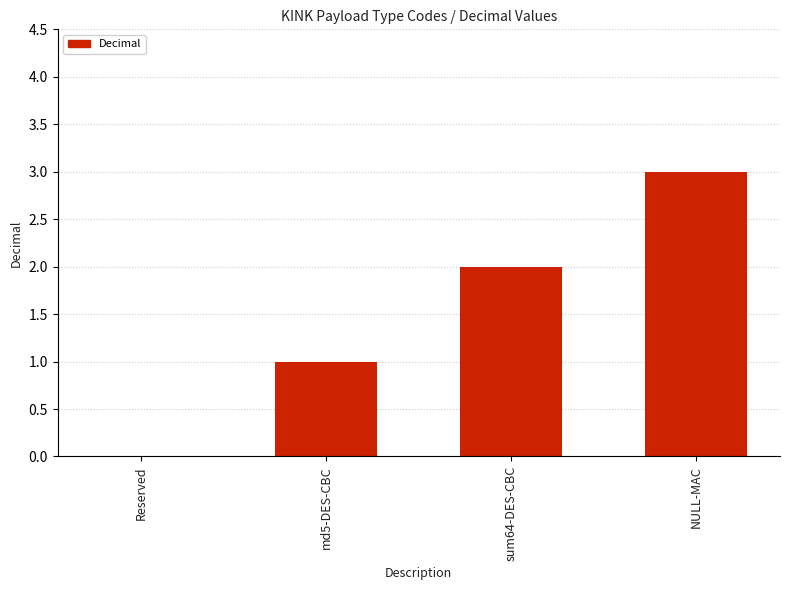

What is the sum of all values?

6